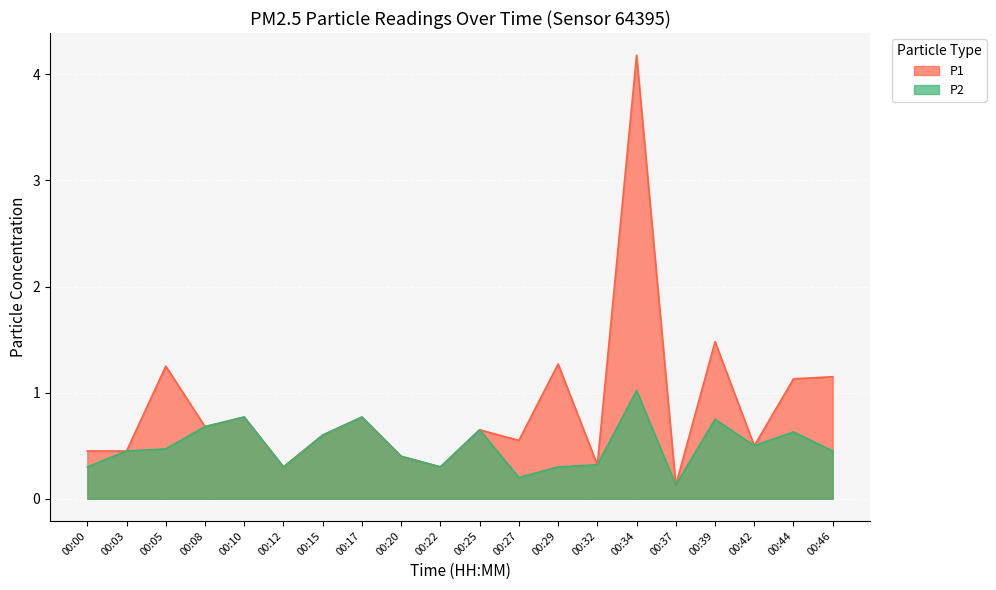

What is the spread (max minus min) of values at 00:27?

0.4